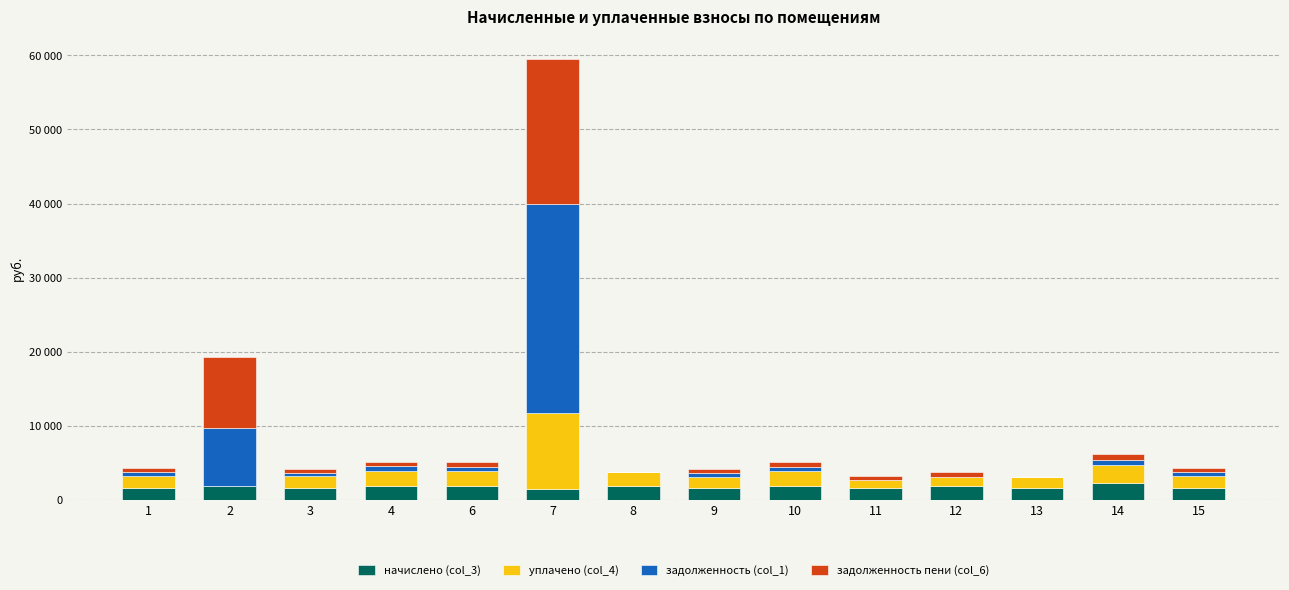

What are all the series names shown in the legend?

начислено (col_3), уплачено (col_4), задолженность (col_1), задолженность пени (col_6)